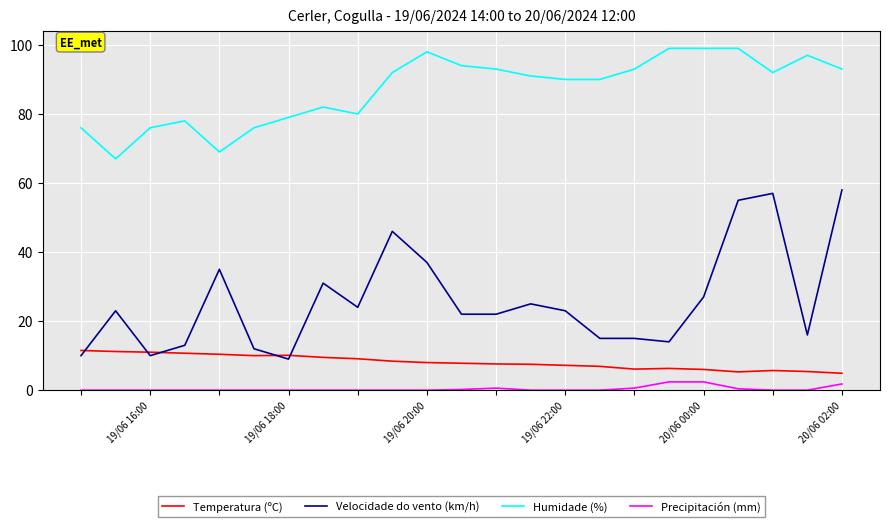

What is the maximum value for Precipitación (mm)?

2.4